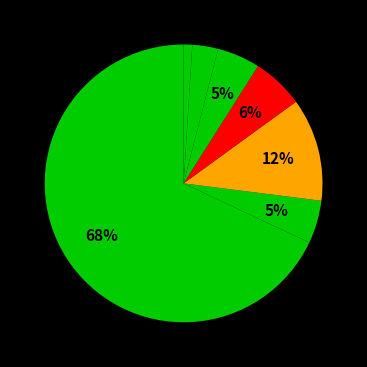

What is the majority slice?

At home from my computer/laptop